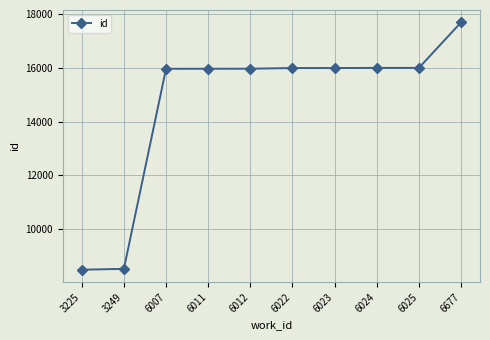

What is the value of the 7th point from the left?

15997